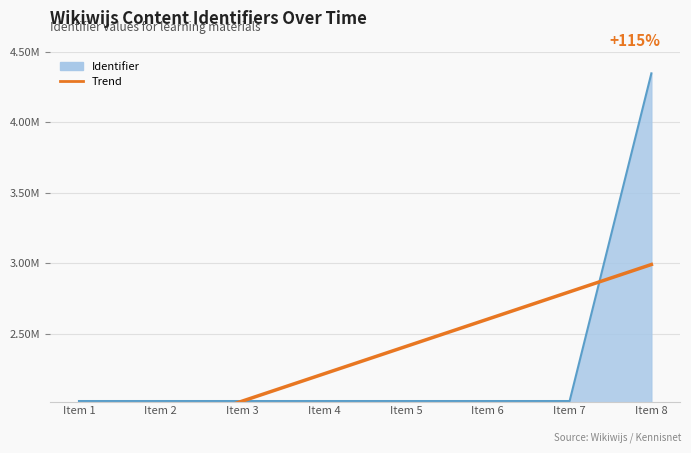

What is the difference between the second highest and second lowest values?

967805.0